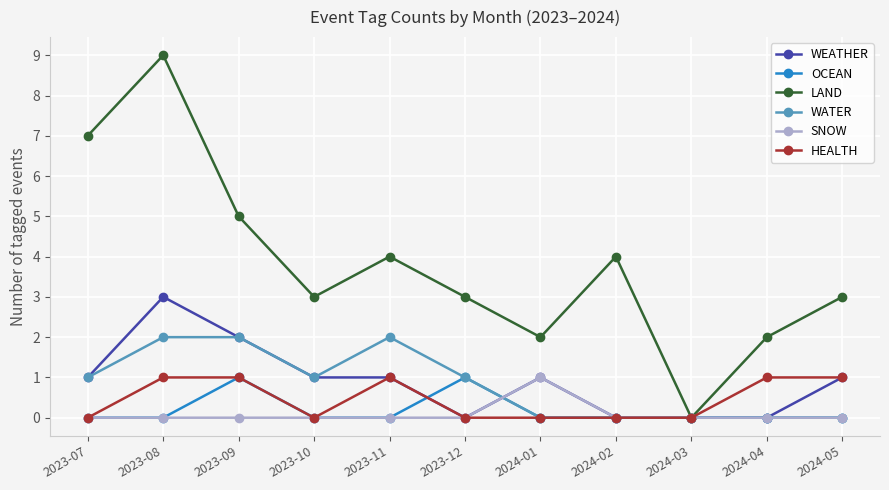

How many interior local valleys does the LAND series have?

3